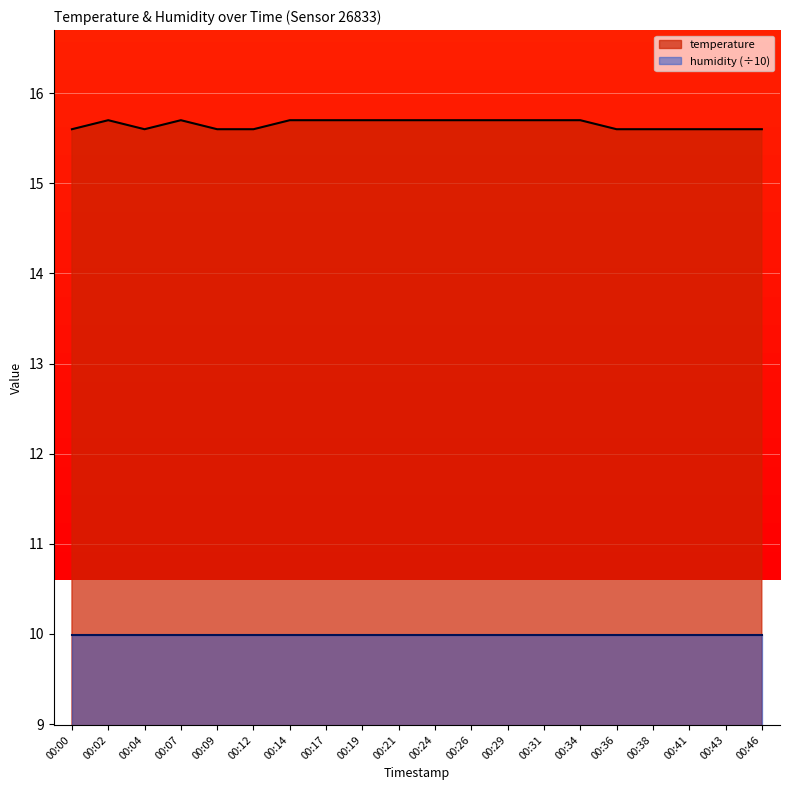

True or false: temperature and humidity (÷10) intersect in this chart.

False